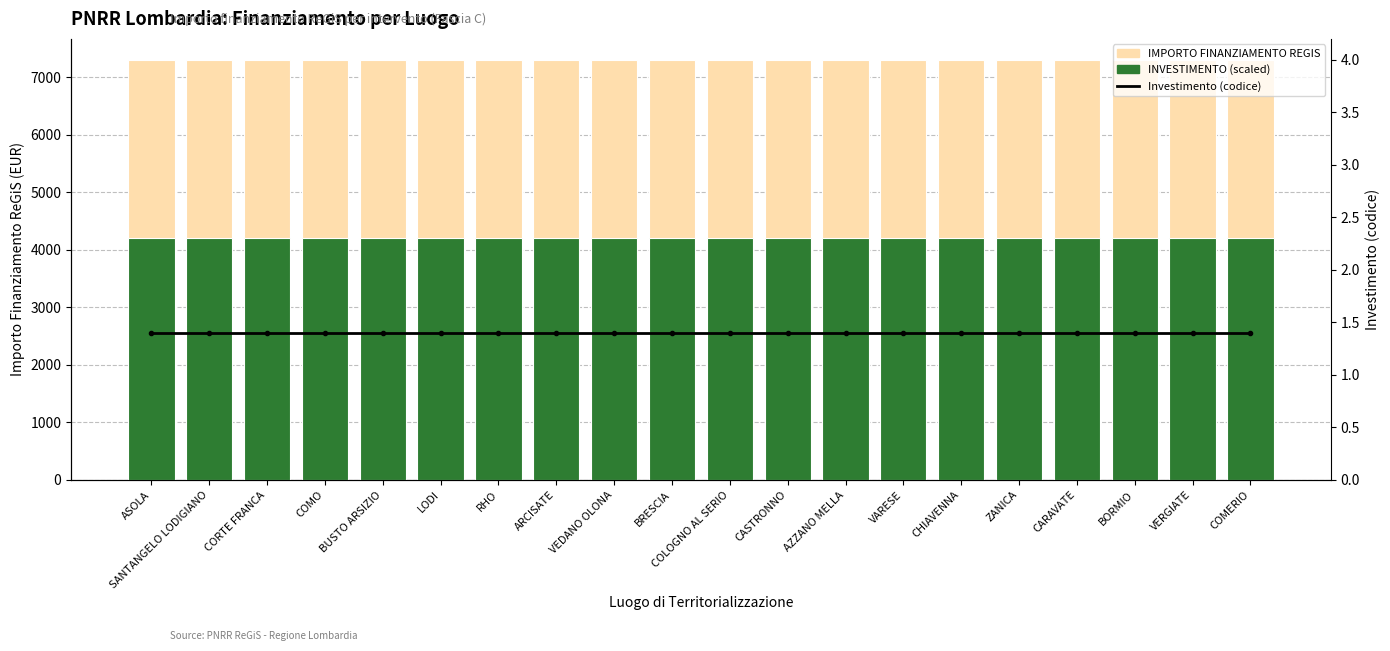

What position from the left is ASOLA?

1